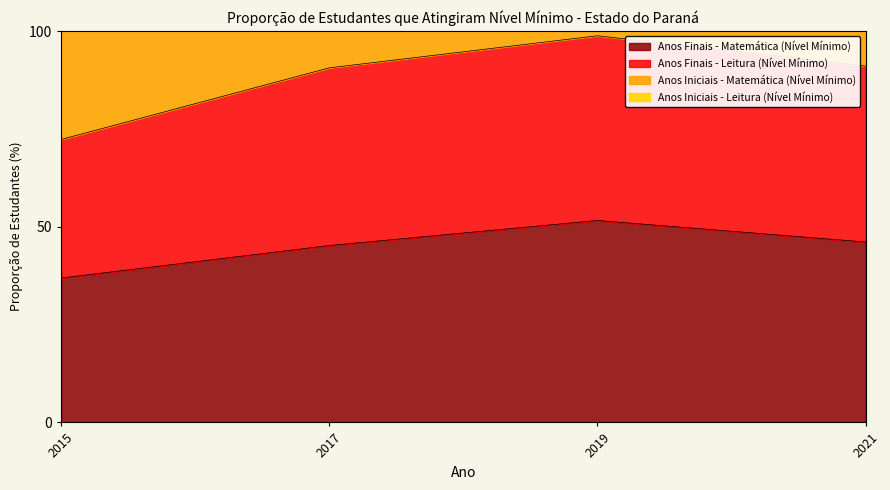

At which label does Anos Finais - Leitura (Nível Mínimo) first exceed 91?

2019